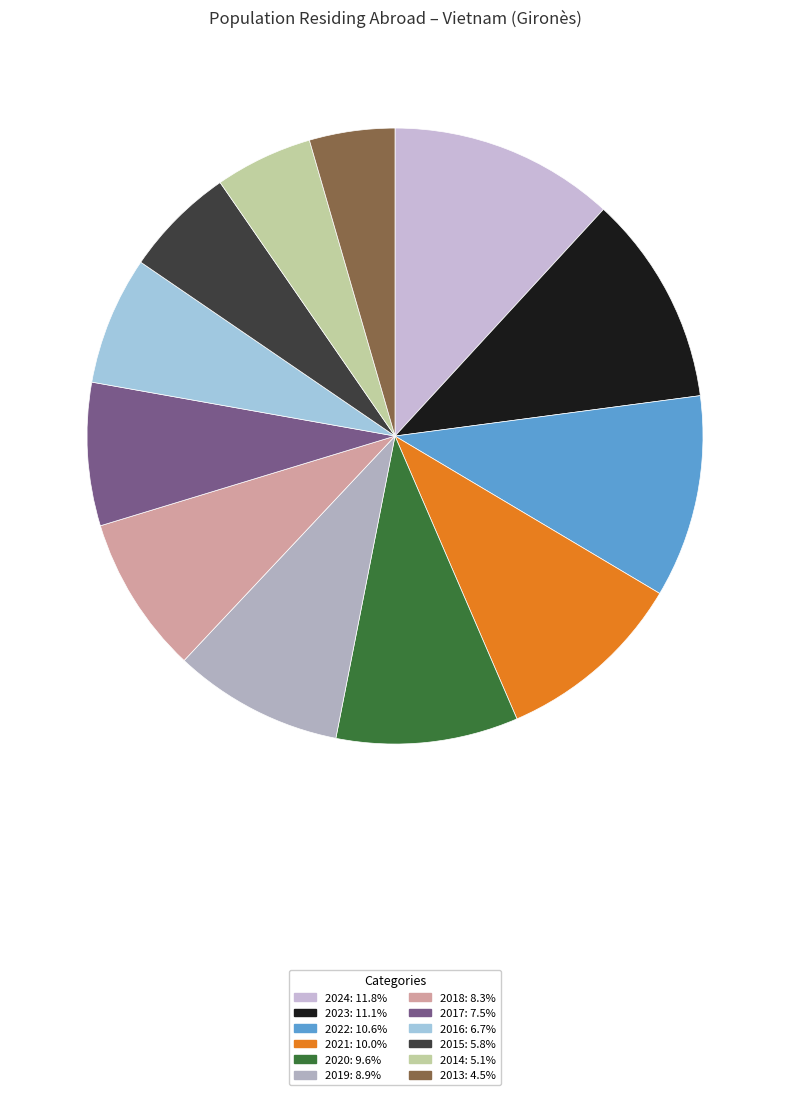

To the nearest percent, what portion does 2016 represent?

7%